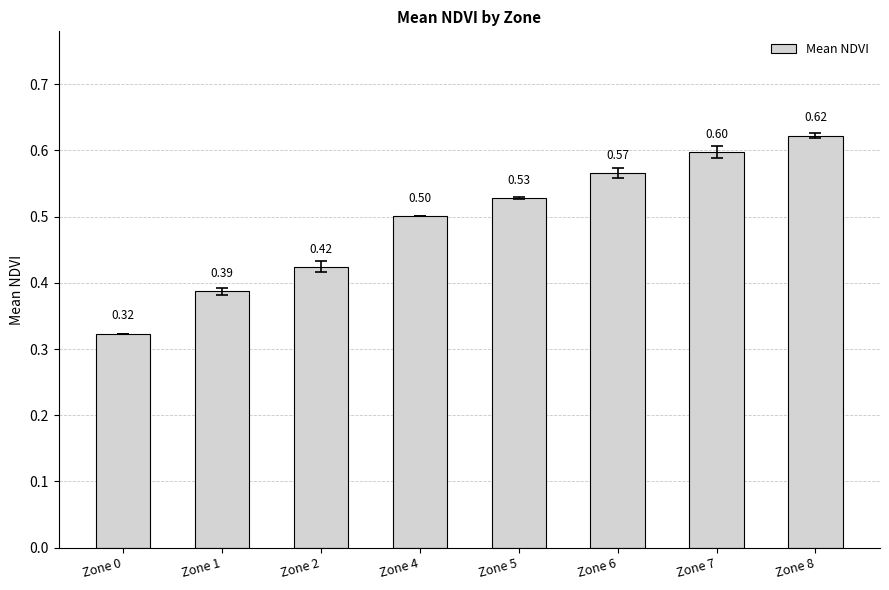

Which category has the highest value across all series?

Zone 8